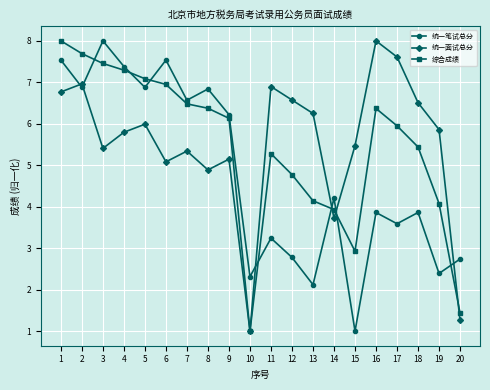

True or false: 统一笔试总分 and 综合成绩 cross at least once.

True